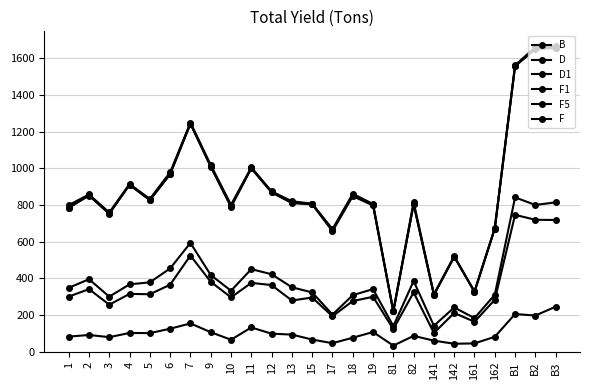

Reading right to left, what are all the values shown in this chart?

B: 1665	1660	1562	674	328	520	313	816	220	805	861	668	807	820	874	1005	801	1018	1249	978	833	914	759	857	799
D: 1655	1650	1556	671	326	518	309	804	220	797	848	657	803	810	868	1000	789	1009	1242	968	826	909	754	852	786
D1: 814	800	841	310	183	241	141	385	139	341	308	202	323	351	422	450	332	418	593	454	378	367	300	395	348
F1: 718	719	746	283	163	211	102	323	123	299	276	193	295	279	363	375	296	381	524	365	313	315	256	341	300
F5: 245	197	205	81	45	43	60	86	33	107	76	46	66	93	98	132	65	106	154	125	101	102	79	91	82
F: 1658	1653	1559	671	327	518	310	805	220	801	852	662	805	814	870	1000	793	1010	1244	968	827	911	752	851	784